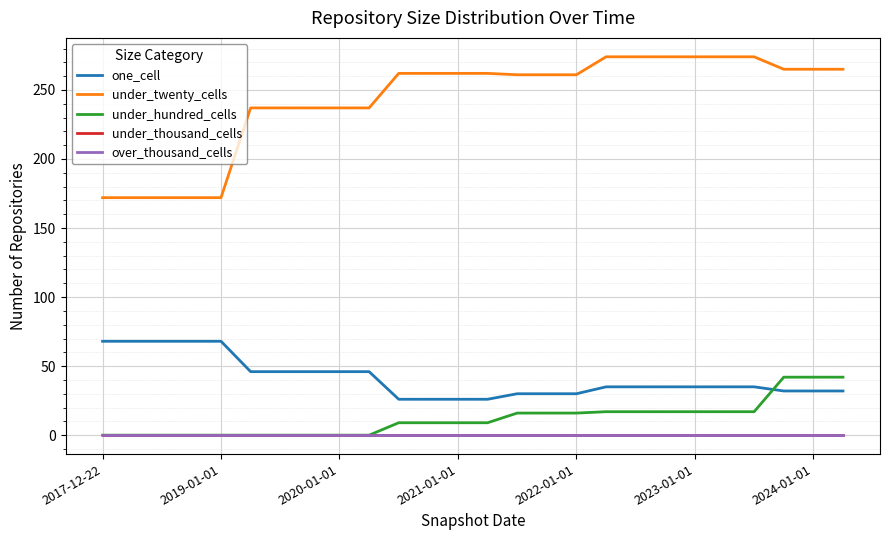

List the labels in order of over_thousand_cells value, smallest first.

2017-12-22, 2019-01-01, 2020-01-01, 2021-01-01, 2022-01-01, 2023-01-01, 2024-01-01, 7, 8, 9, 10, 11, 12, 13, 14, 15, 16, 17, 18, 19, 20, 21, 22, 23, 24, 25